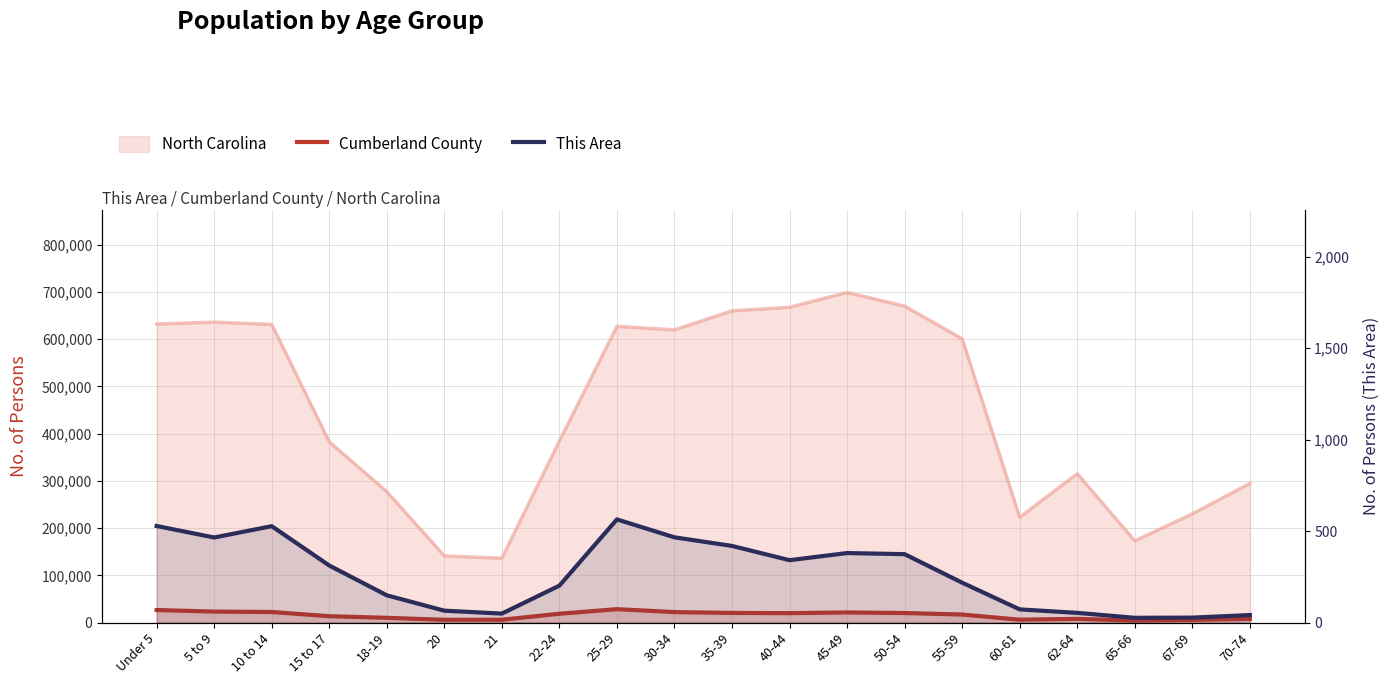

Which has a higher value, 67-69 or Under 5?

Under 5